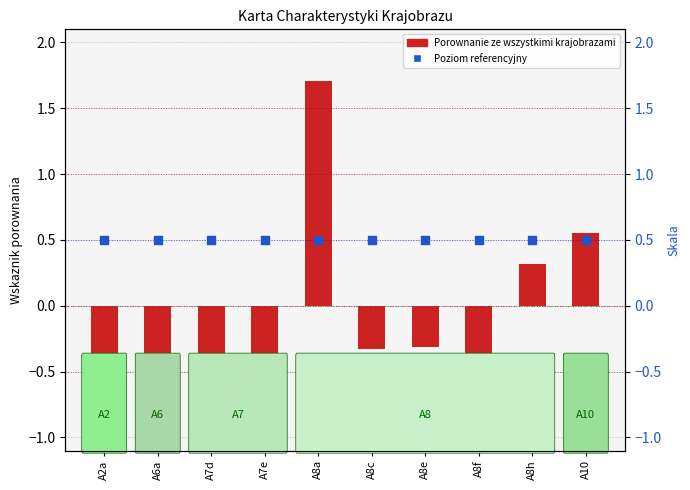

Which series has the largest Y range (max minus min)?

Porownanie ze wszystkimi krajobrazami